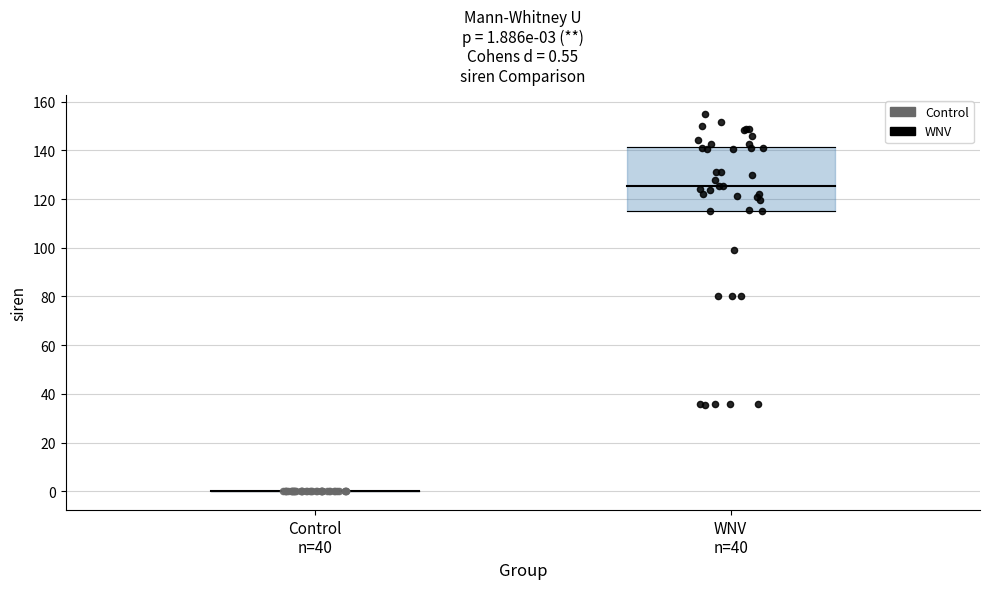

Which series has the largest Y range (max minus min)?

WNV